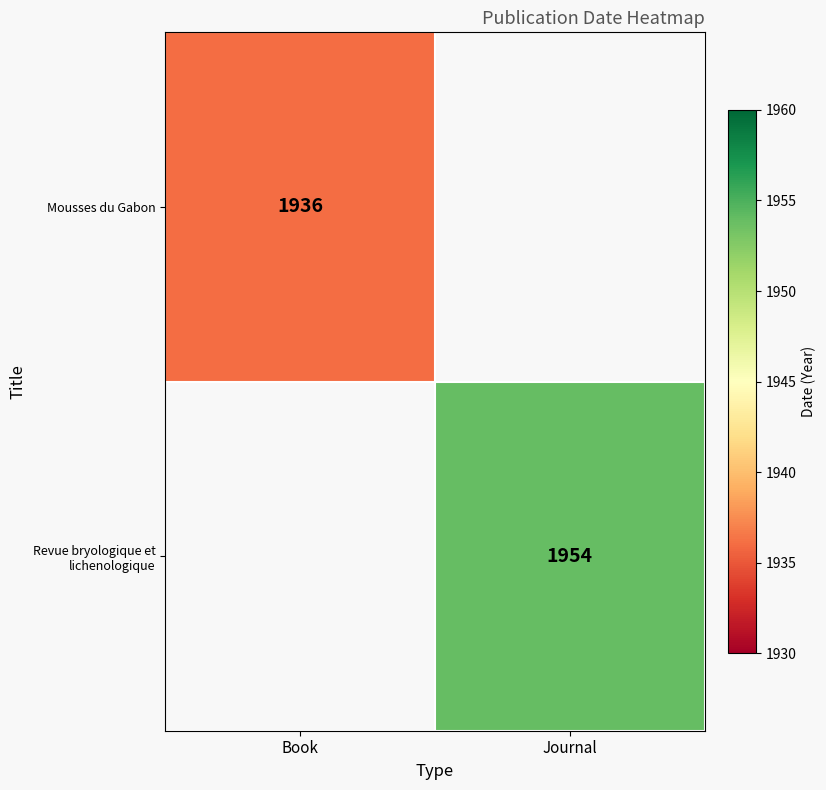

The Revue bryologique et lichenologique series shows 1219 at Journal. True or false?

False